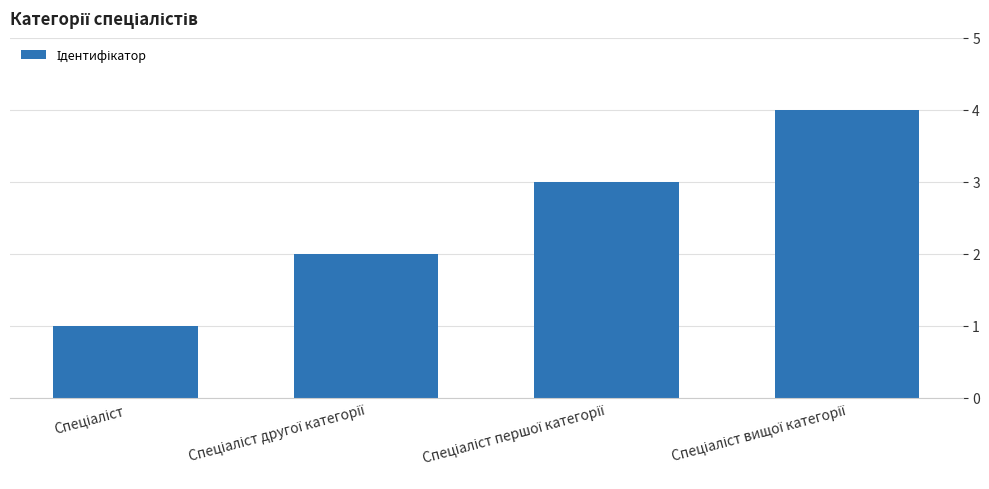

What is the sum of all values?

10